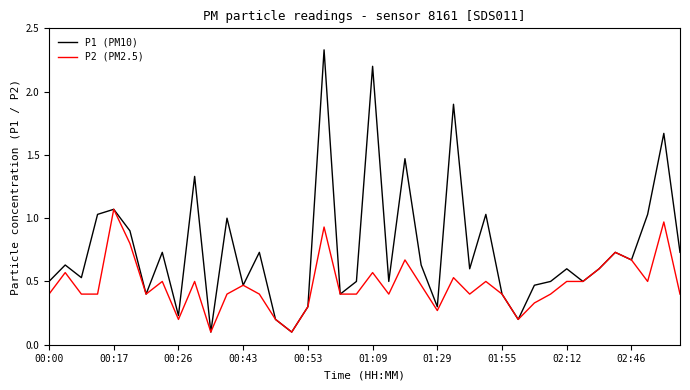

Which series has the largest range (max minus min)?

P1 (PM10)